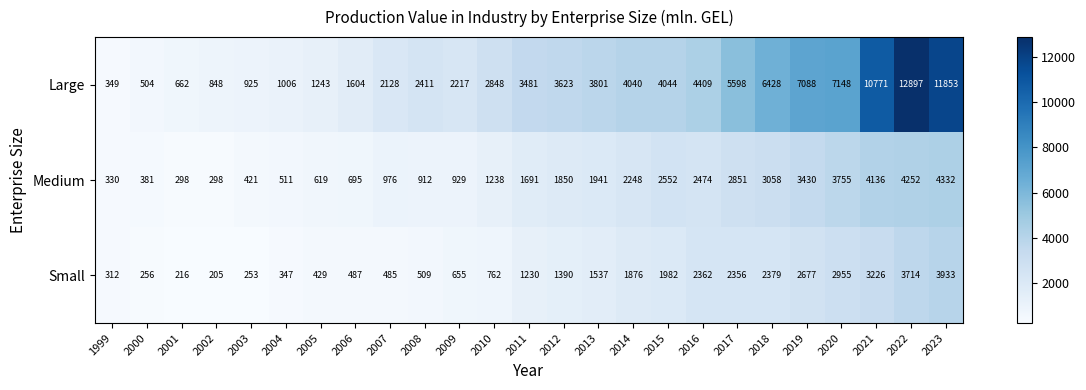

The value of Small at 2011 is 1230. True or false?

True